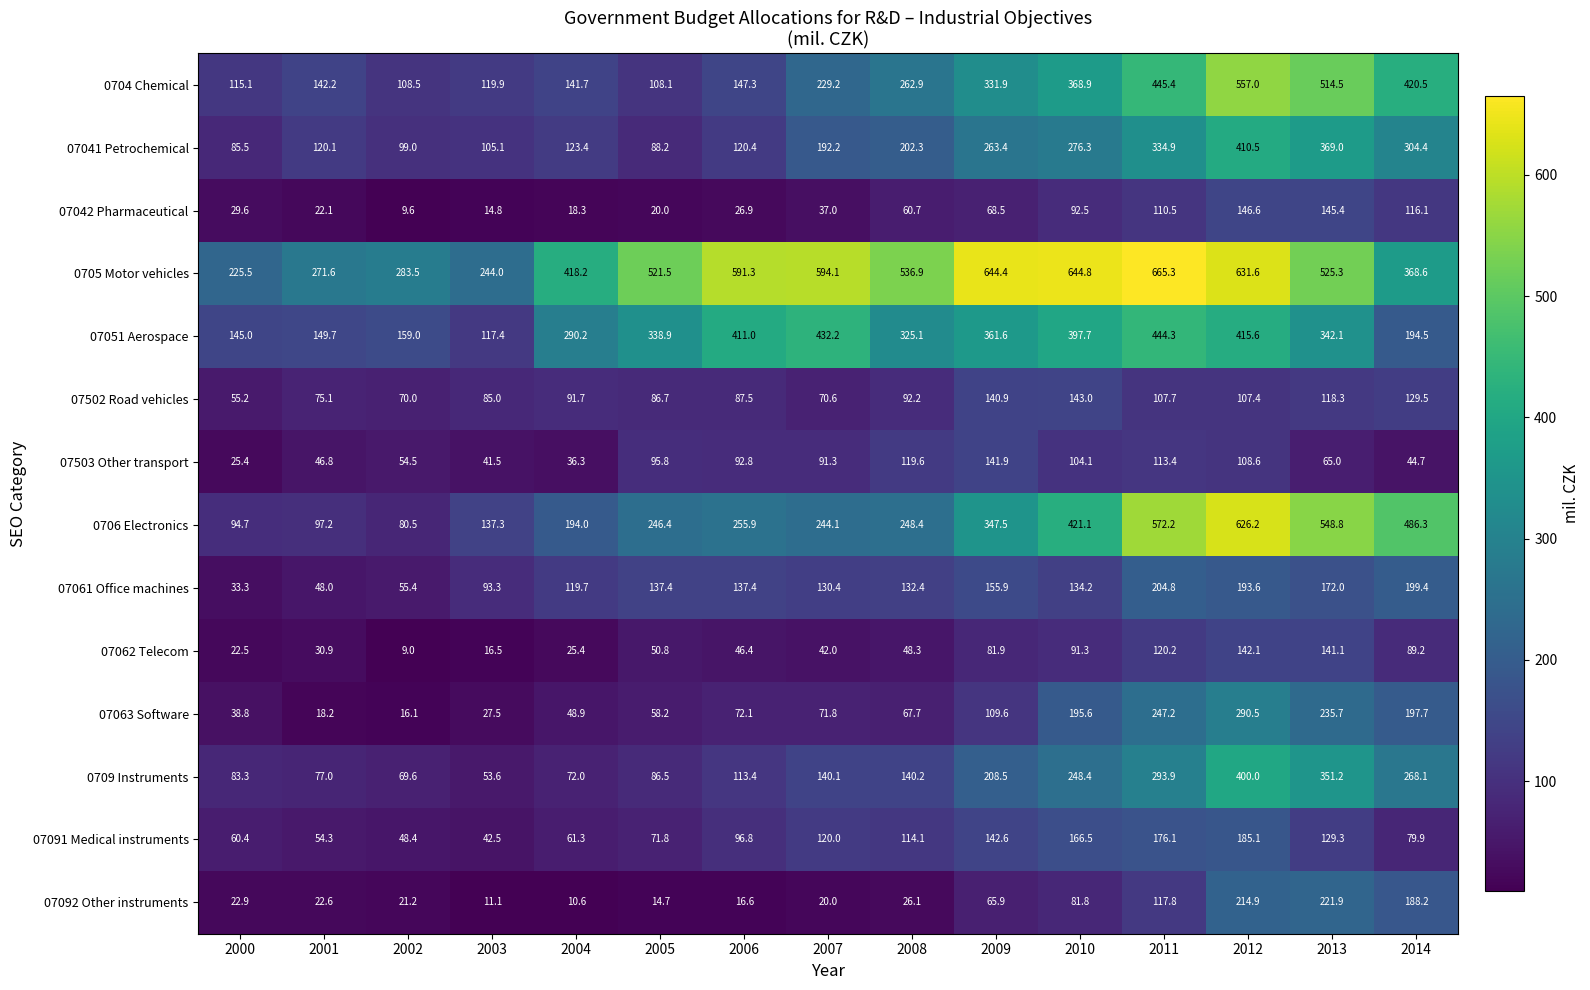

At which label does 07063 Software reach its peak?

2012